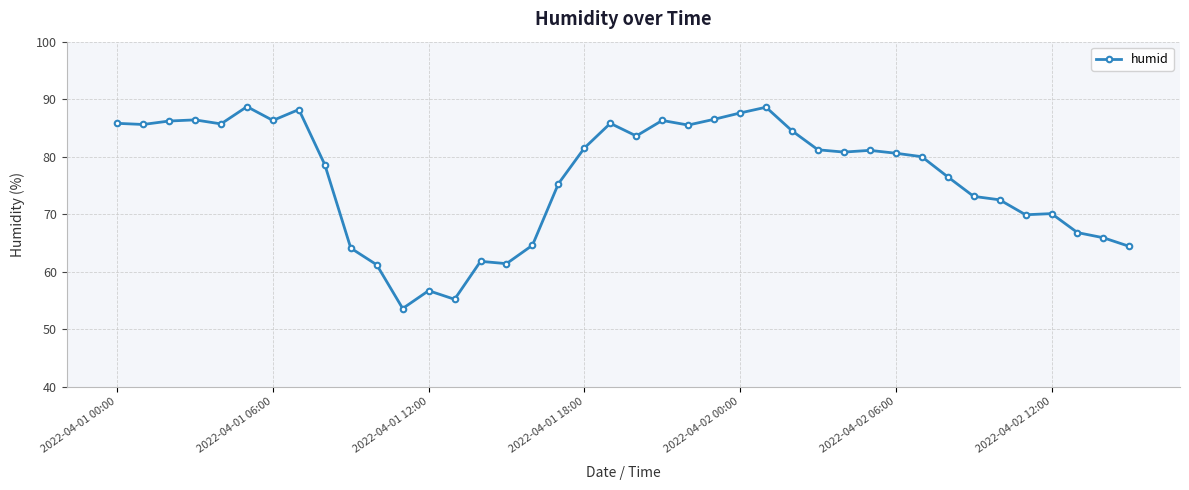

How many categories are shown in the chart?

40